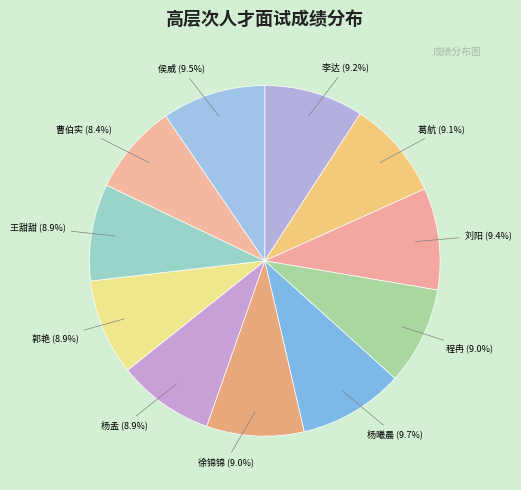

Count the number of slices in the pie.

11